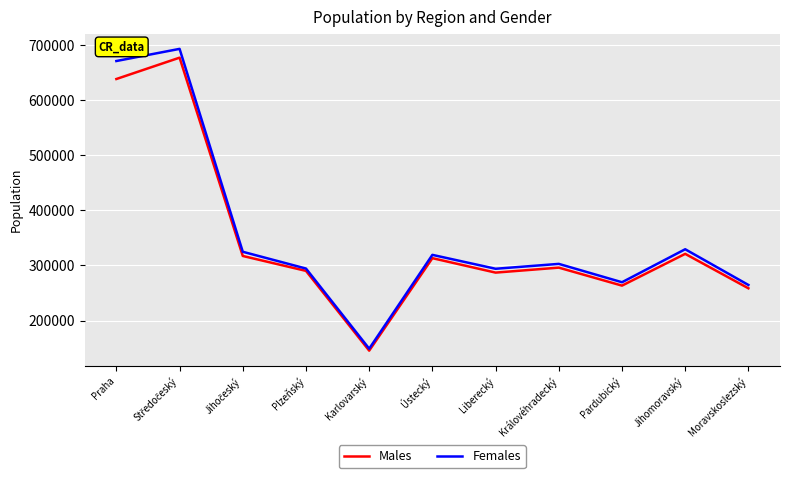

What position from the right is Liberecký?

5